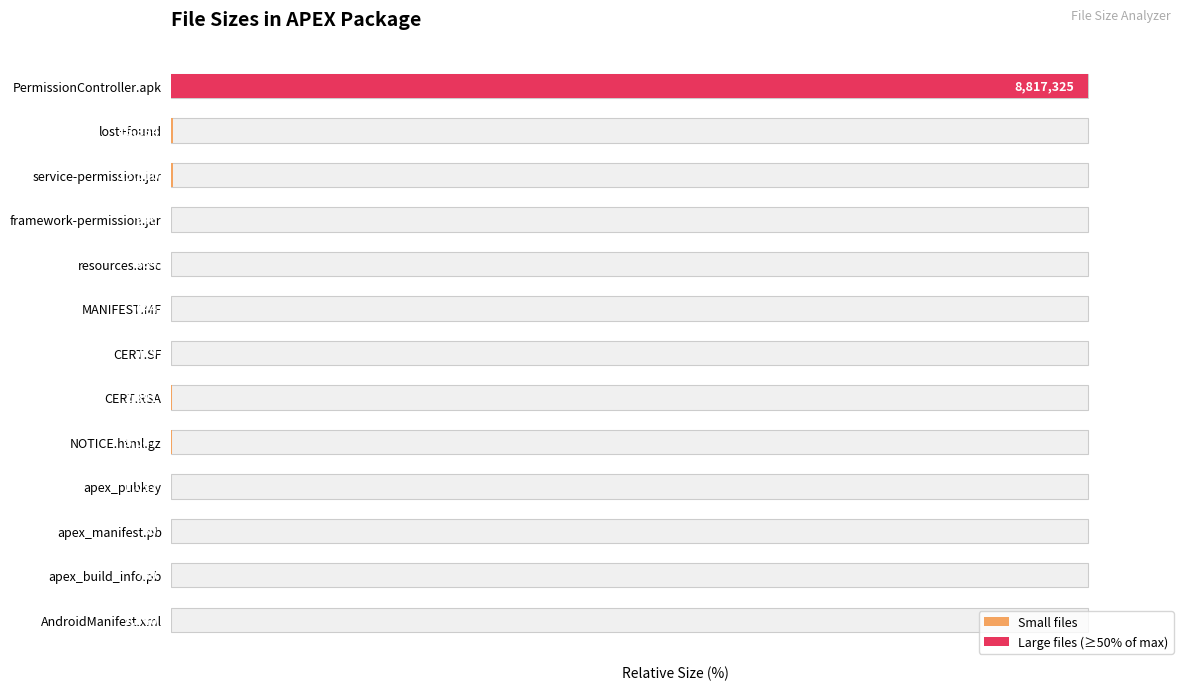

What is the difference between the maximum and minimum values?

100.0